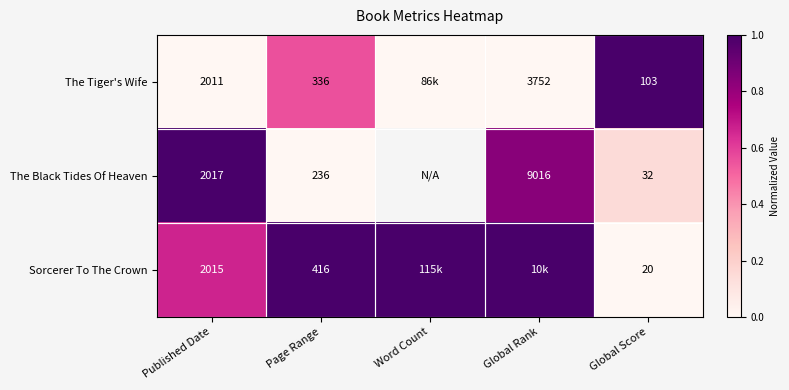

The The Tiger's Wife series shows 336 at Page Range. True or false?

True